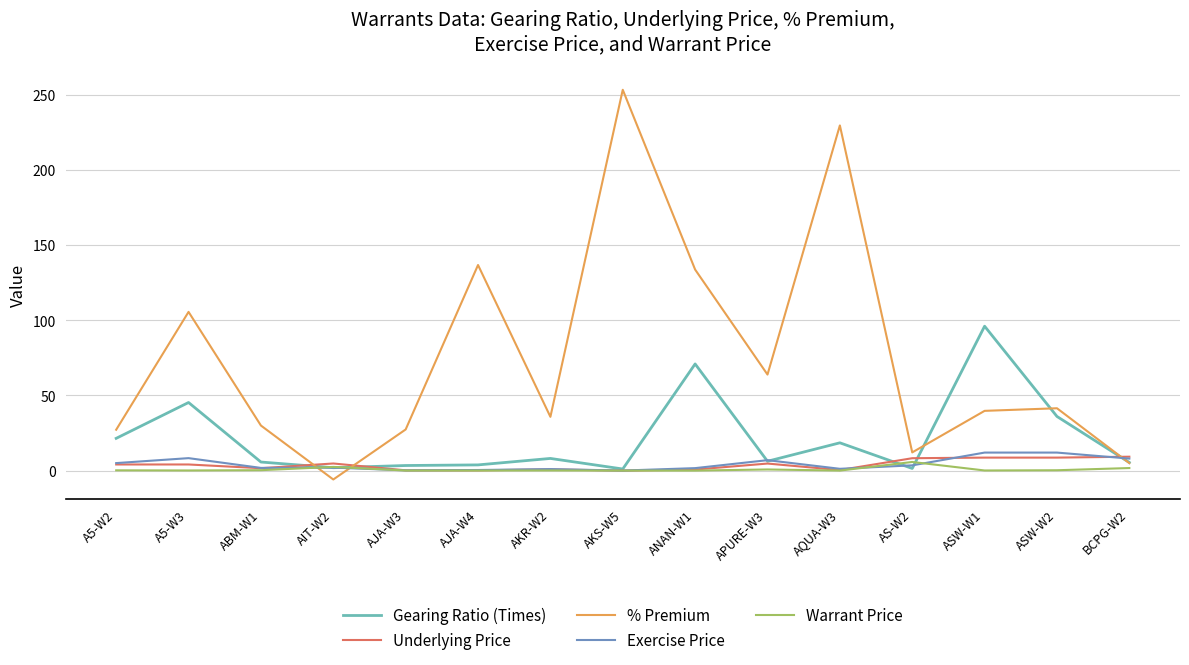

Between AKS-W5 and APURE-W3, which series saw the biggest shift?

% Premium